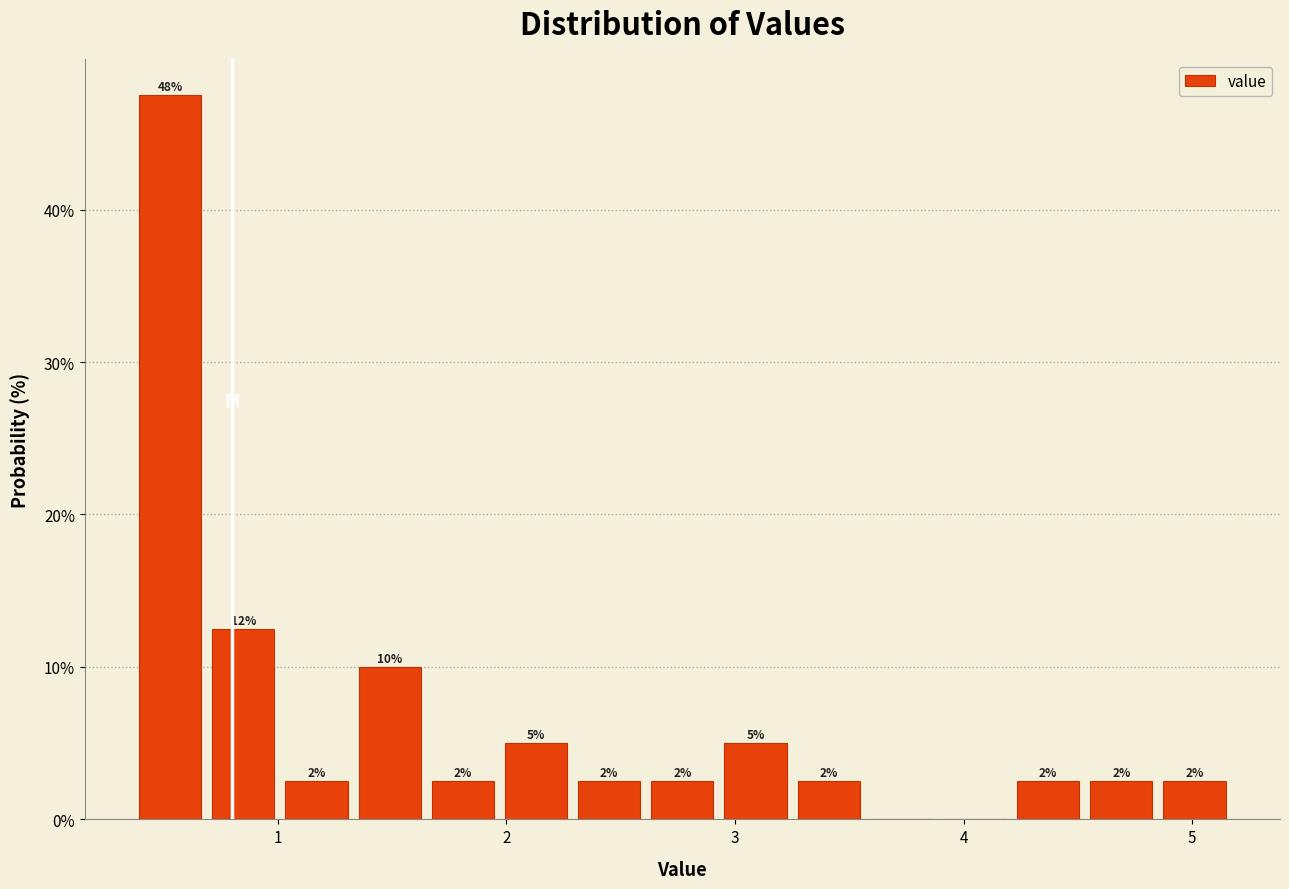

Read against the x-axis, roughly where is the centre of the tallest bar?

0.5